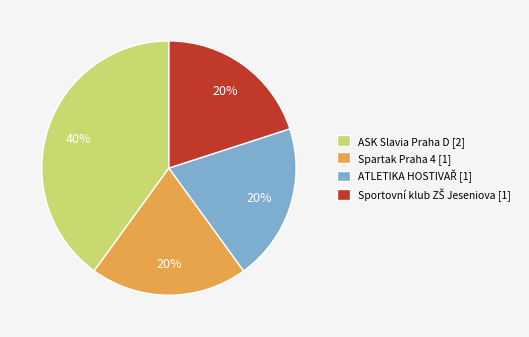

To the nearest percent, what portion does ASK Slavia Praha D represent?

40%